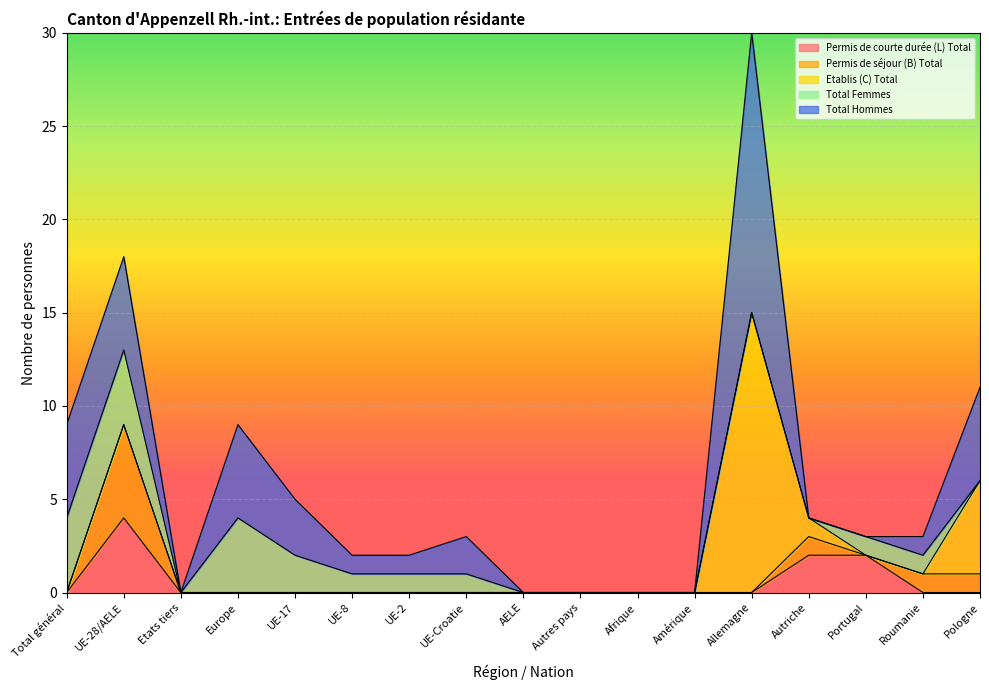

What is the difference between the maximum and minimum values in the Total Hommes series?

15